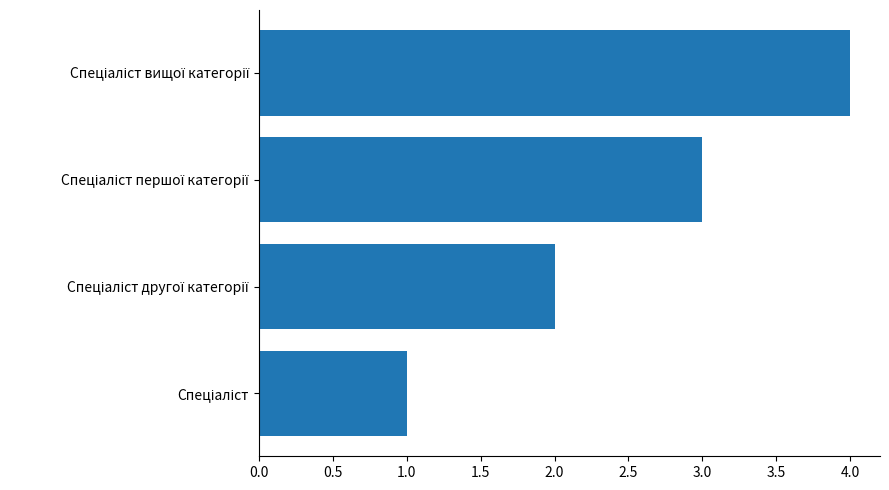

Does the chart contain stacked bars?

No